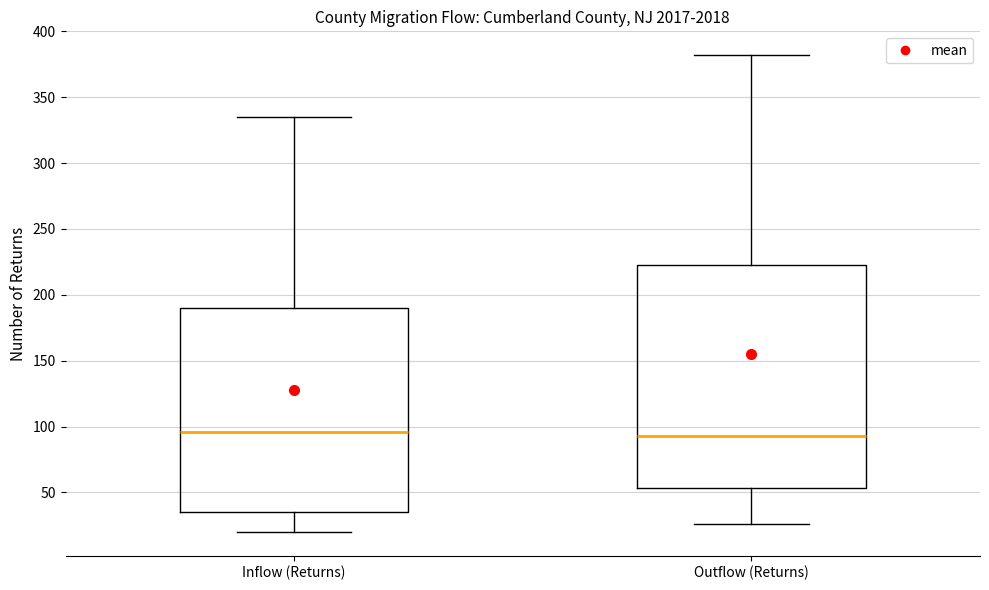

Comparing the boxes themselves (not the whiskers), which one is the tallest?

Outflow (Returns)